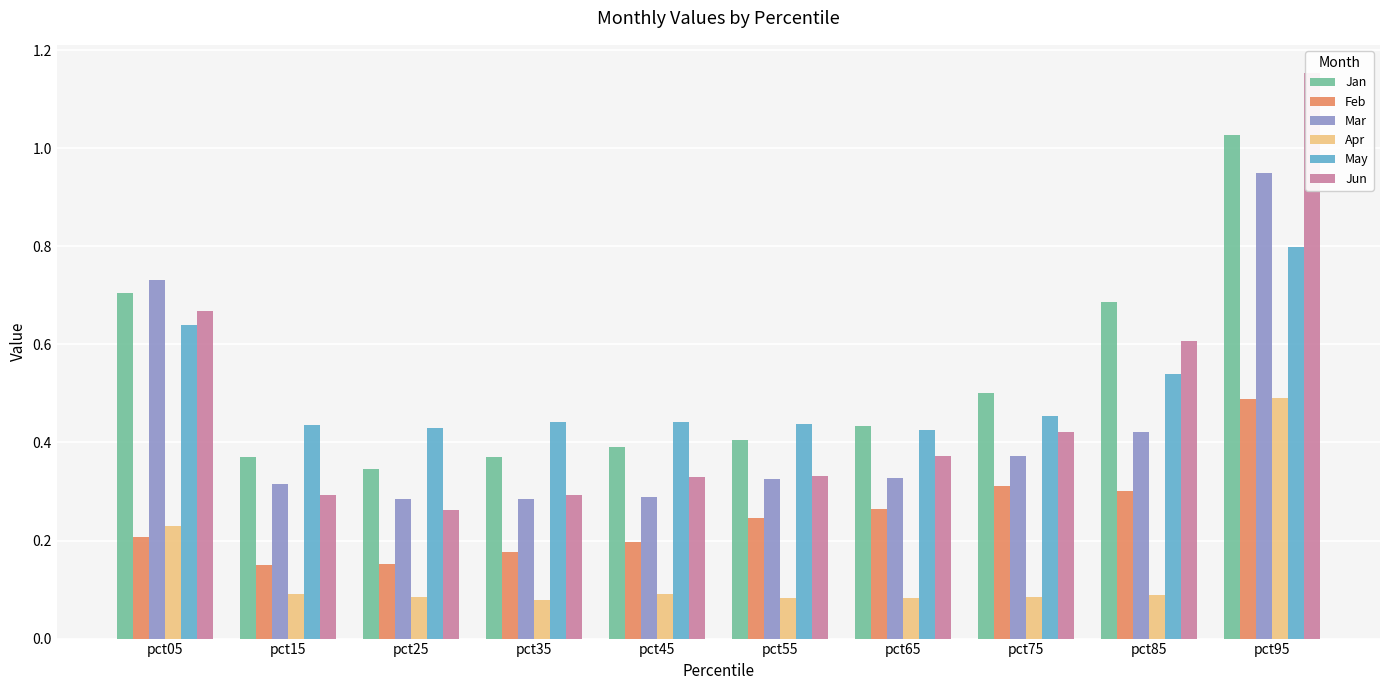

What is the sum of all Feb values?

2.5